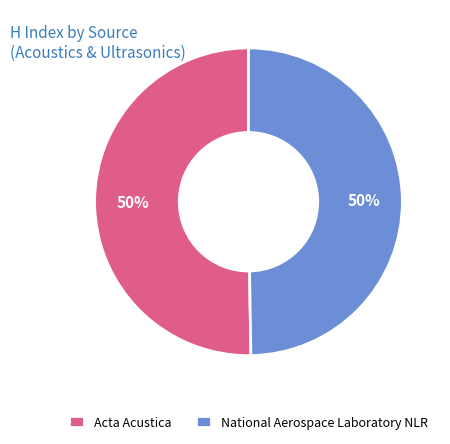

What is the ratio of the value at National Aerospace Laboratory NLR to the value at Acta Acustica?

1.0